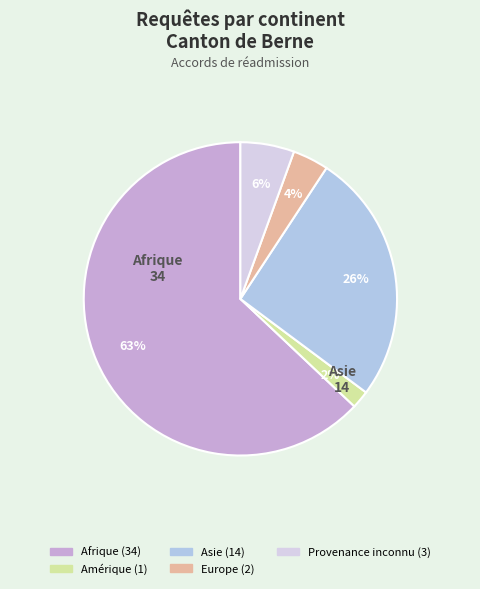

Between Amérique and Europe, which is larger?

Europe